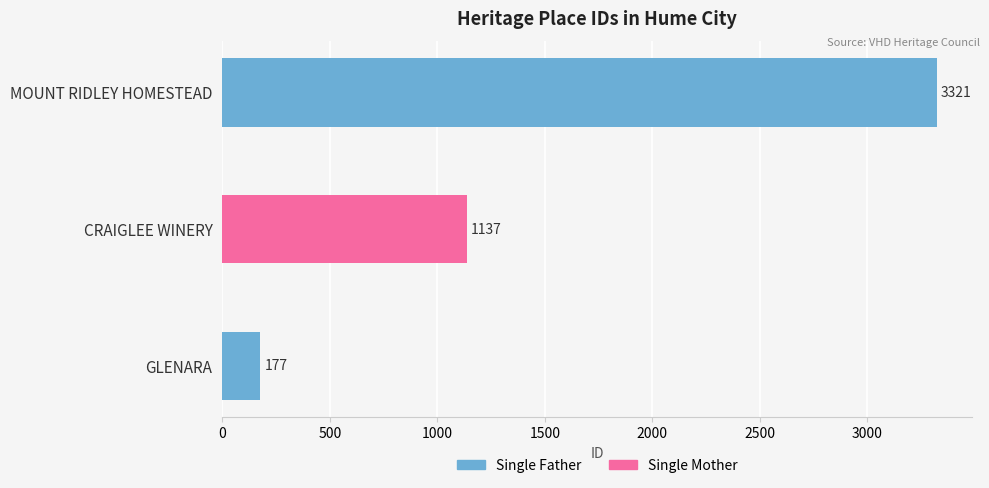

Reading bottom to top, transcribe all the data shown in this chart.

177	1137	3321